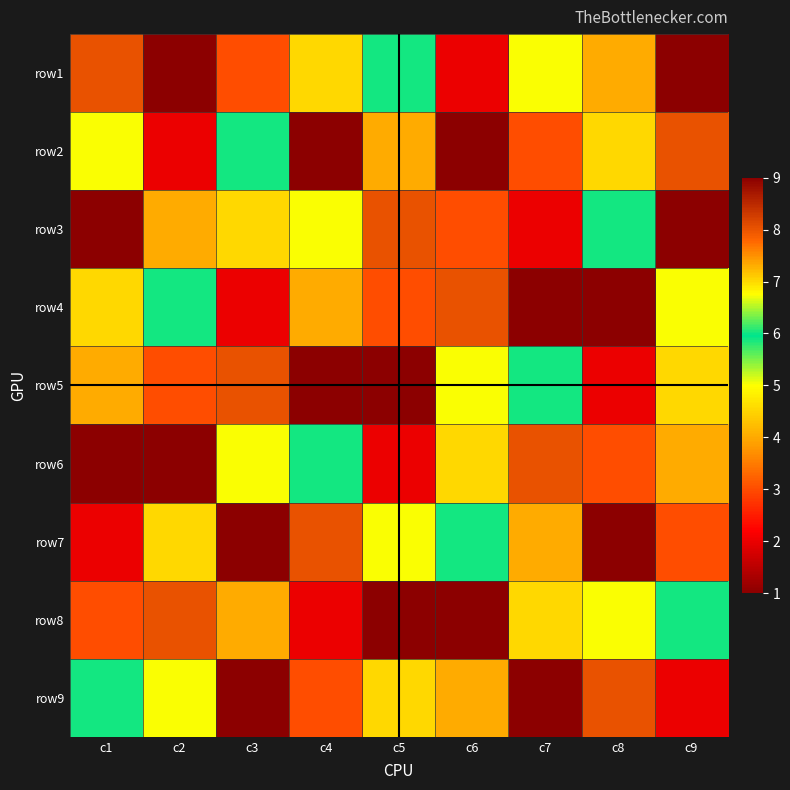

Reading left to right, what are all the values shown in this chart?

row1: c1=8	c2=9	c3=3	c4=7	c5=6	c6=2	c7=5	c8=4	c9=1
row2: c1=5	c2=2	c3=6	c4=9	c5=4	c6=1	c7=3	c8=7	c9=8
row3: c1=1	c2=4	c3=7	c4=5	c5=8	c6=3	c7=2	c8=6	c9=9
row4: c1=7	c2=6	c3=2	c4=4	c5=3	c6=8	c7=9	c8=1	c9=5
row5: c1=4	c2=3	c3=8	c4=1	c5=9	c6=5	c7=6	c8=2	c9=7
row6: c1=9	c2=1	c3=5	c4=6	c5=2	c6=7	c7=8	c8=3	c9=4
row7: c1=2	c2=7	c3=1	c4=8	c5=5	c6=6	c7=4	c8=9	c9=3
row8: c1=3	c2=8	c3=4	c4=2	c5=1	c6=9	c7=7	c8=5	c9=6
row9: c1=6	c2=5	c3=9	c4=3	c5=7	c6=4	c7=1	c8=8	c9=2